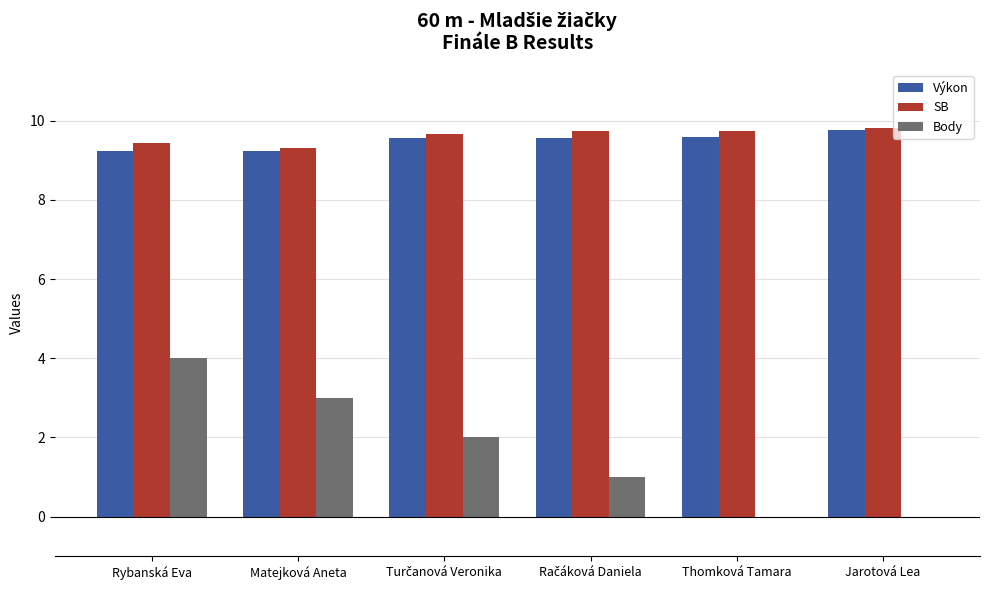

At which label does Výkon reach its peak?

Jarotová Lea